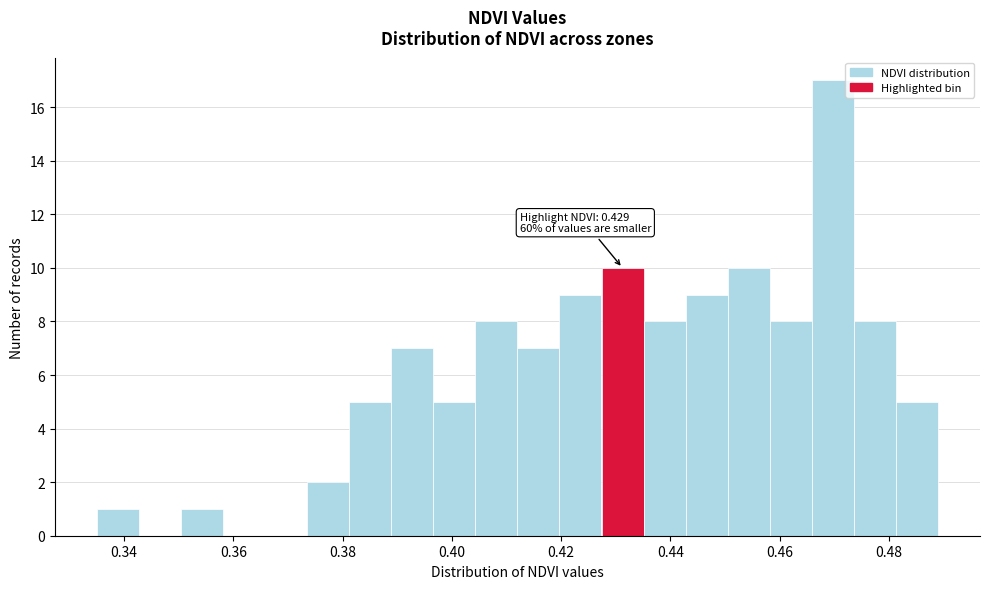

Around what value on the x-axis is the tallest bar? Give the approximate position of its centre, as read against the axis.

0.470